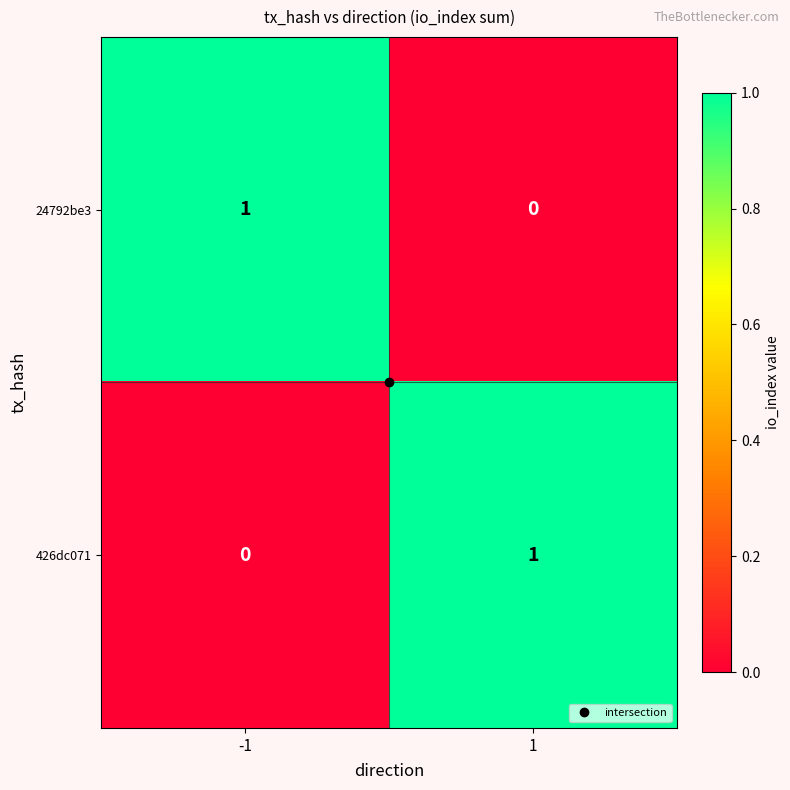

What is the difference between the highest and lowest values at 1?

1